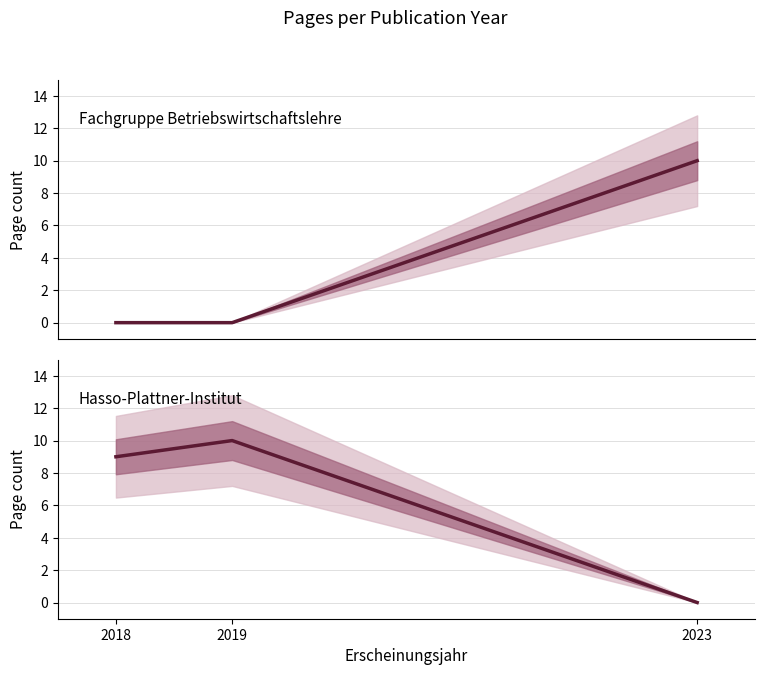

The Hasso-Plattner-Institut series shows -7 at 2023. True or false?

False